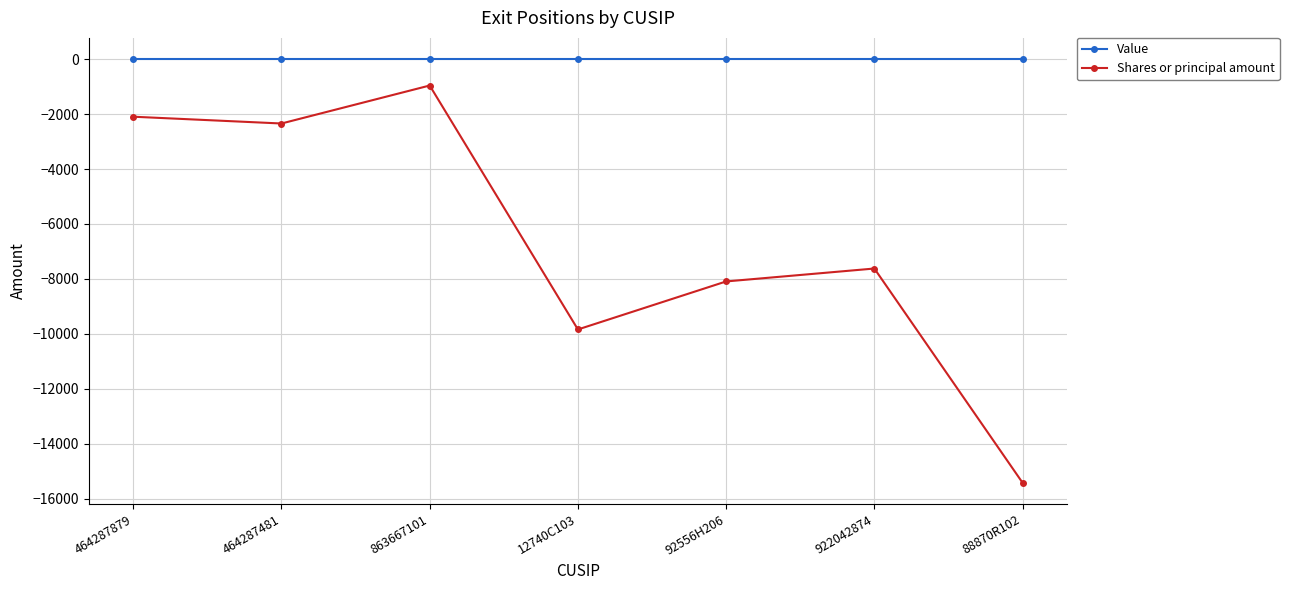

At which category does the chart reach its minimum across all series?

88870R102